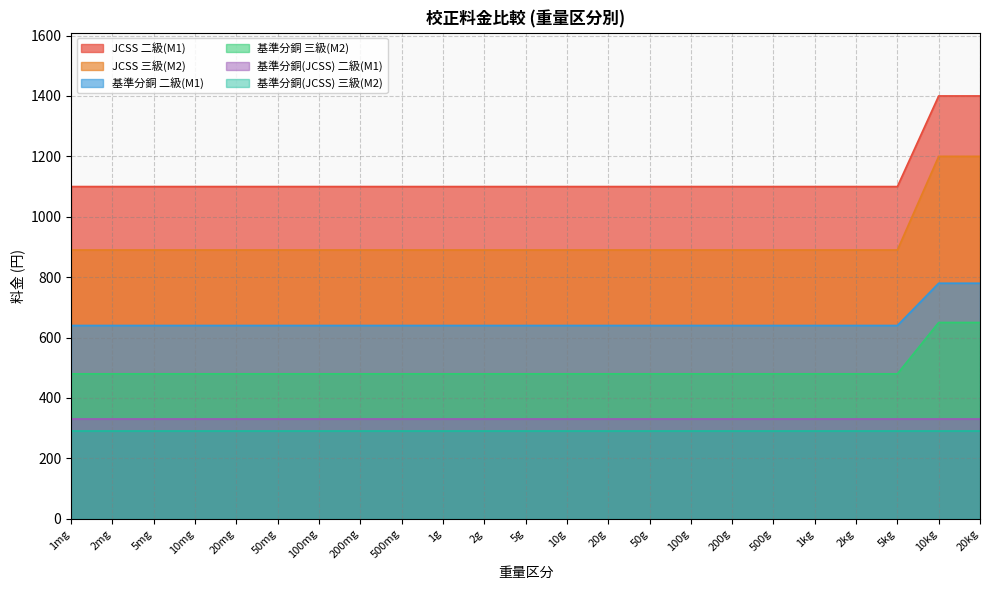

What is the maximum value shown in the chart?

1400